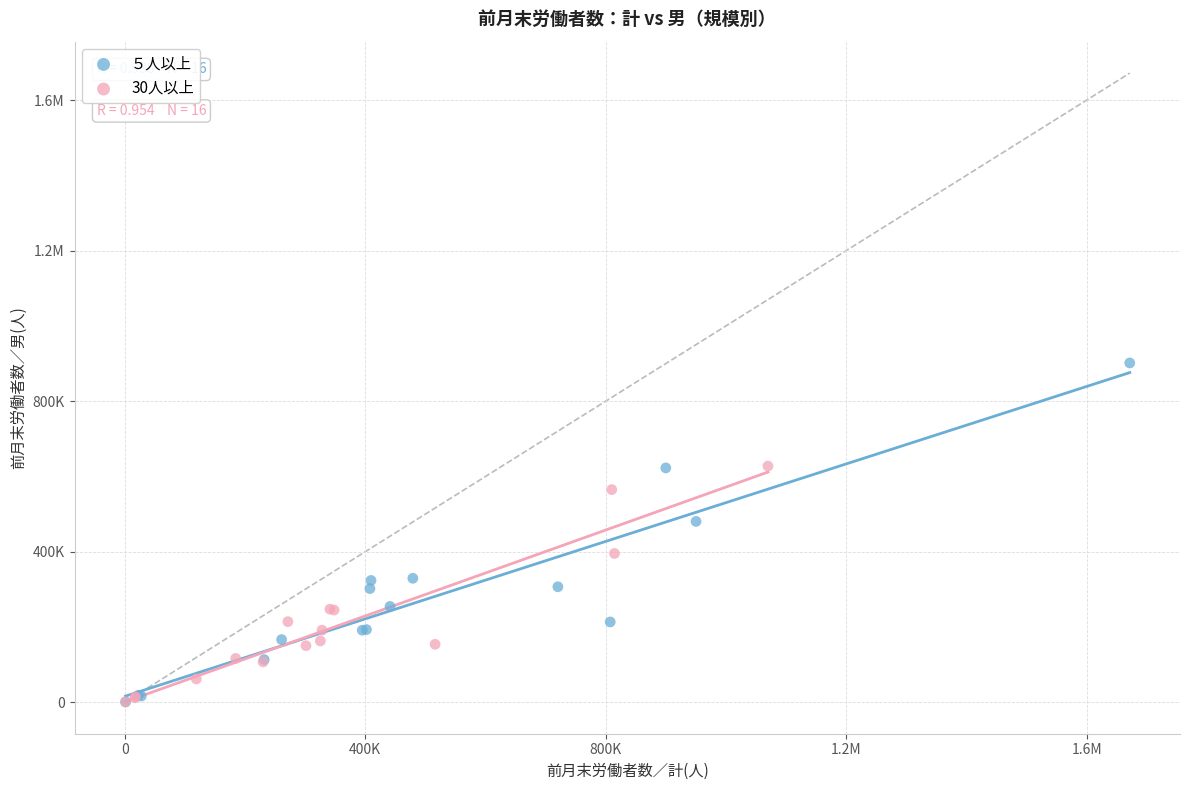

What are all the series names shown in the legend?

５人以上, 30人以上